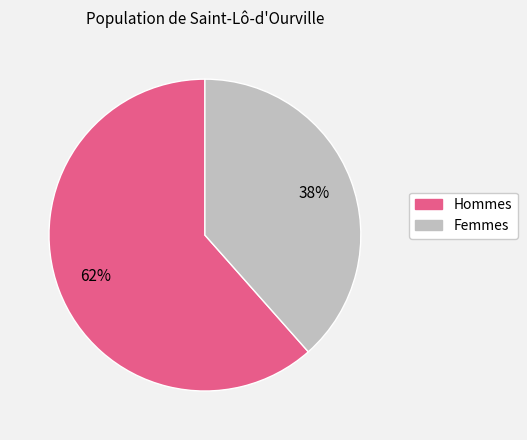

Is there any slice that represents more than half of the pie?

Yes